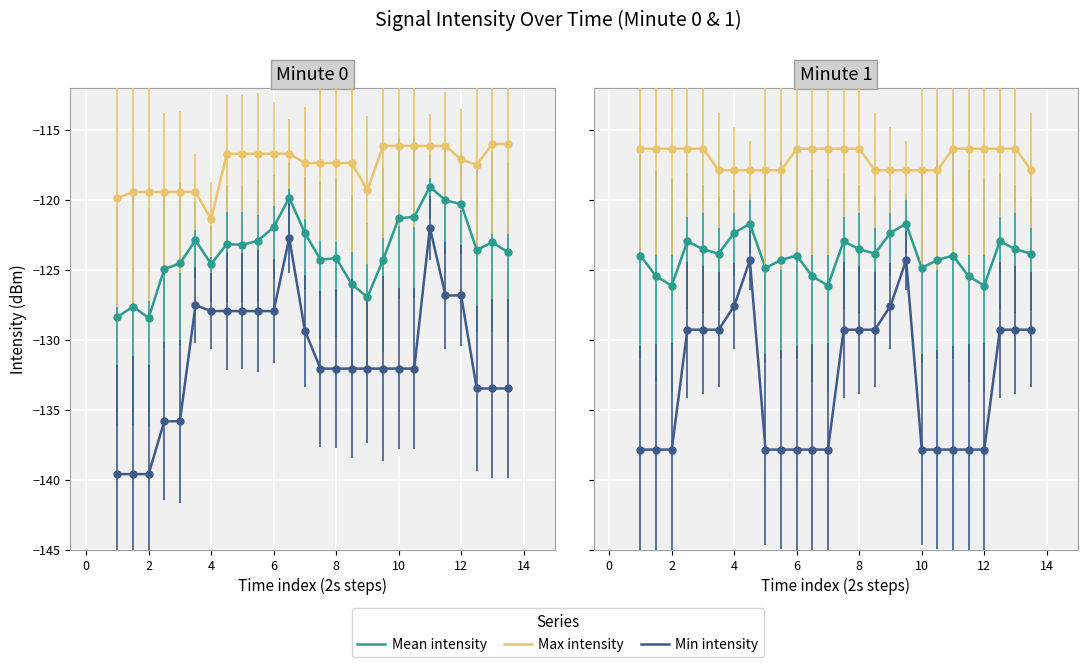

True or false: Max intensity has a value of -28.5 at 16.

False